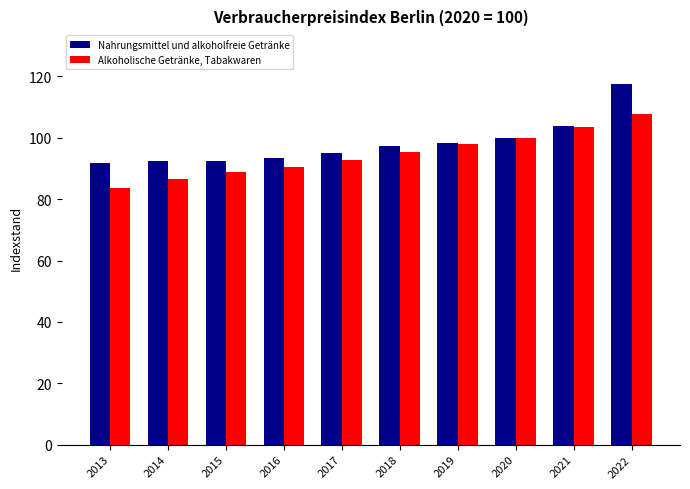

How many categories are shown in the chart?

10